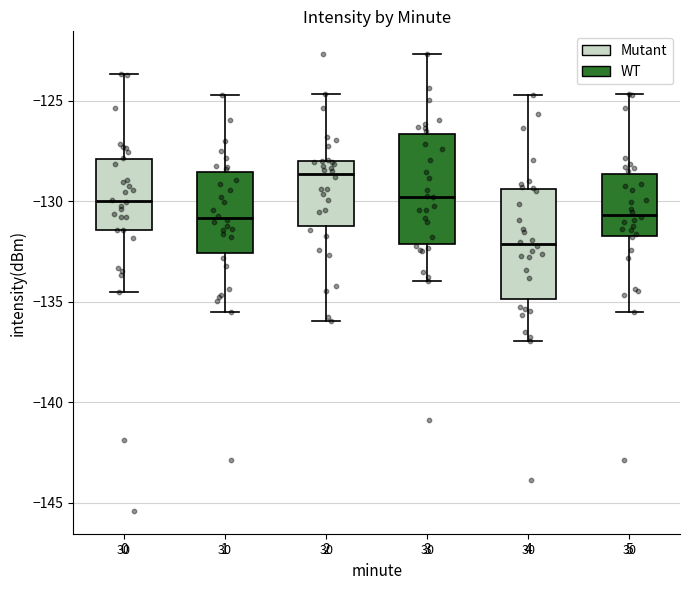

Which box's median line is the highest?

2